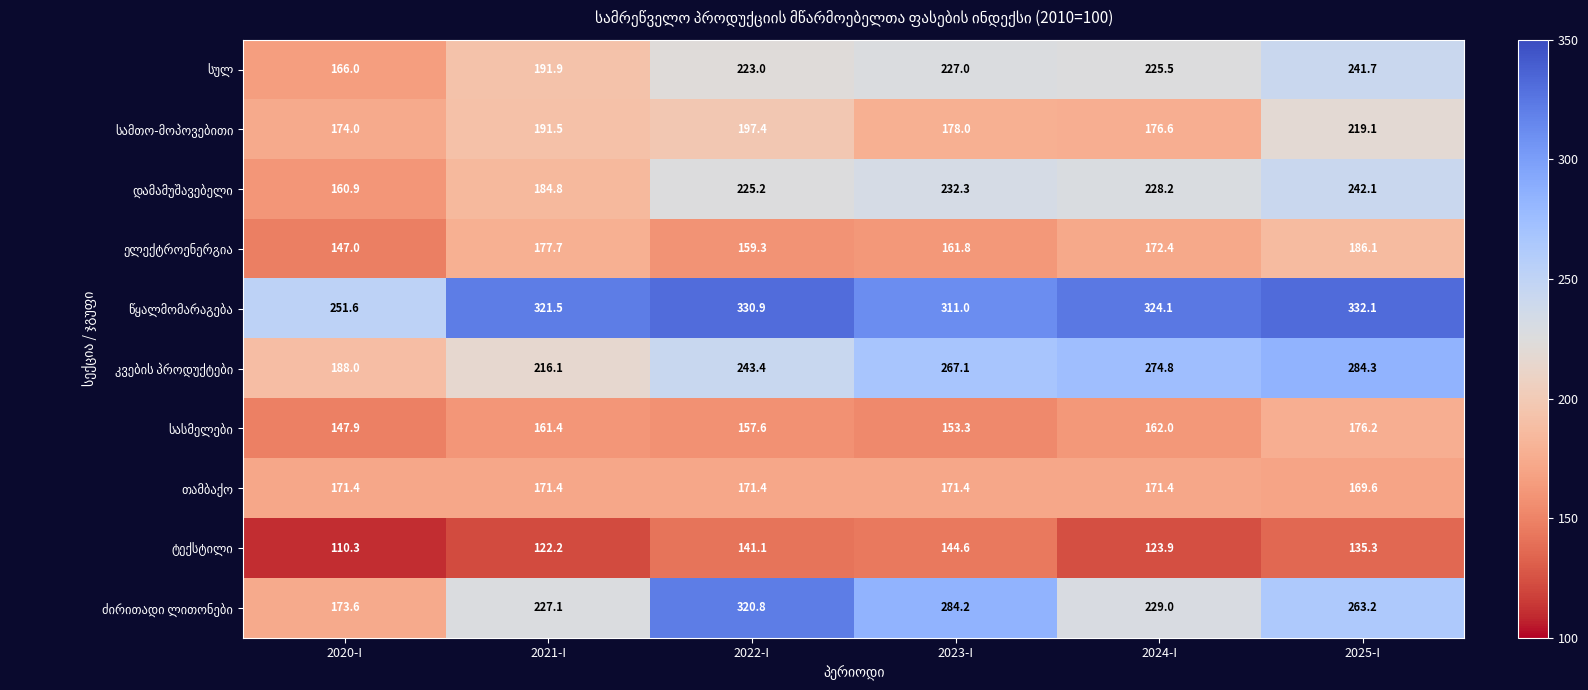

What is the spread (max minus min) of values at 2025-I?

196.8